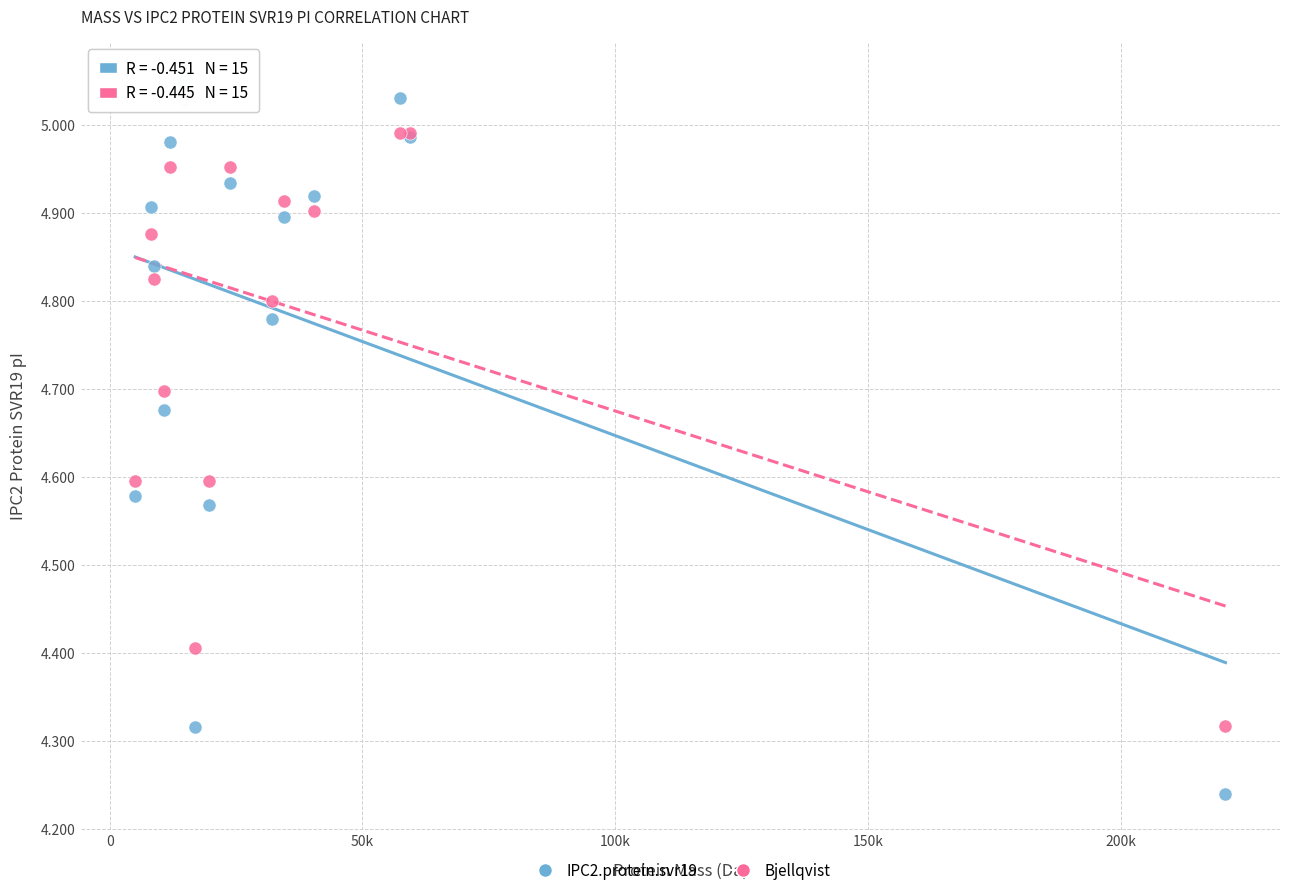

Which series reaches the minimum Y coordinate?

IPC2.protein.svr19